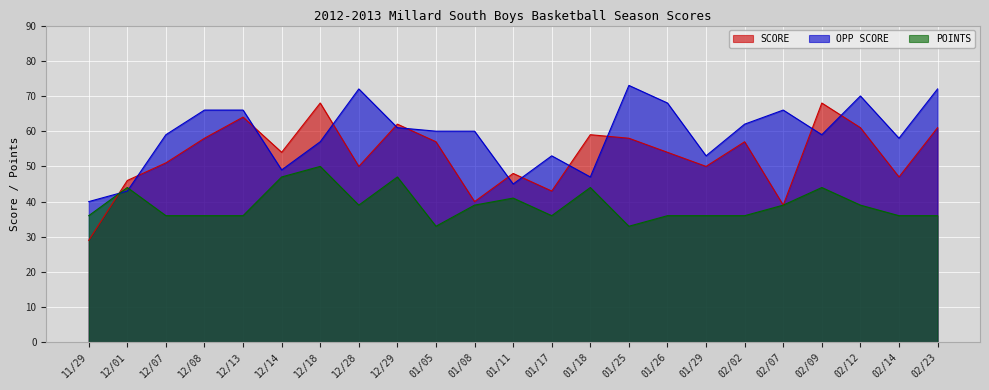

At which category does OPP SCORE reach its first local valley?

12/14